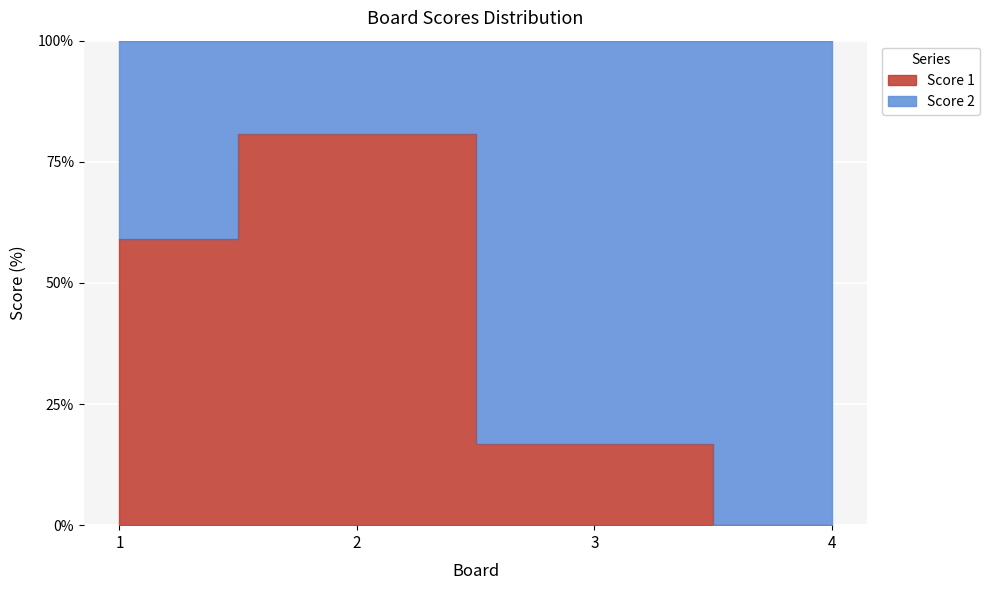

What is the difference between the second highest and minimum values?

59.0